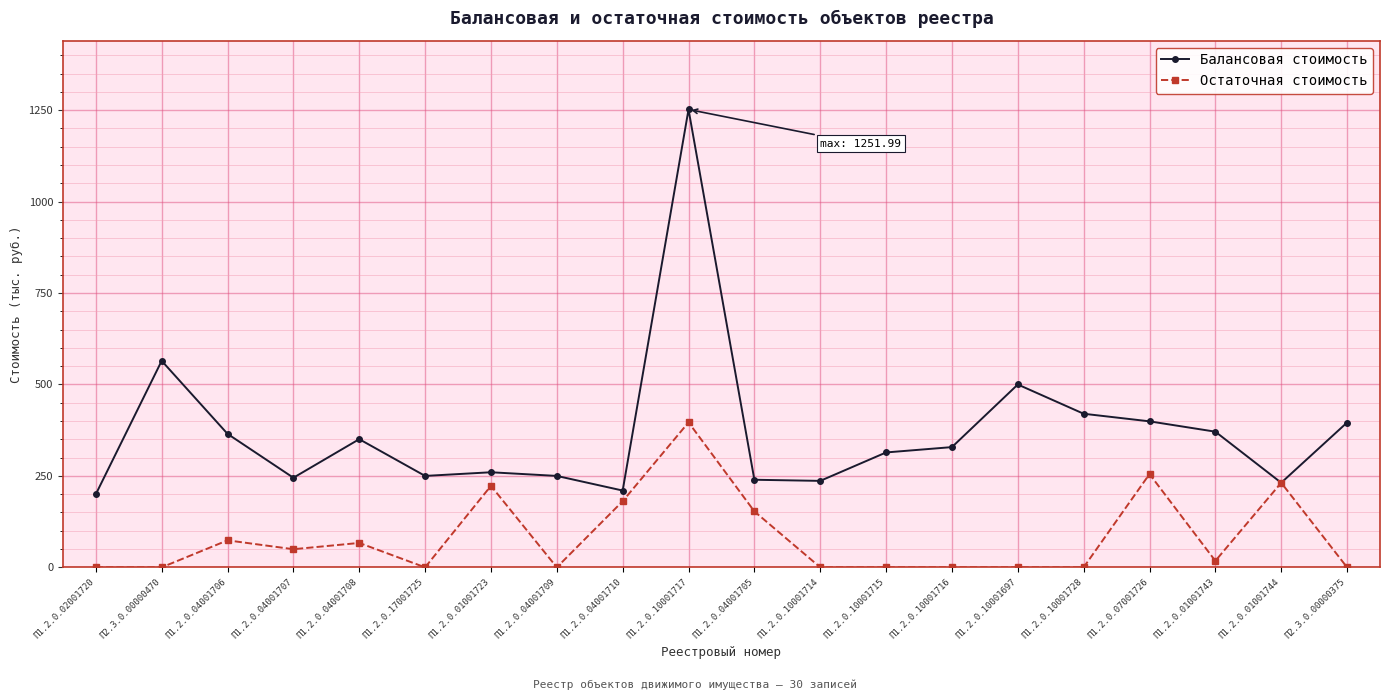

Which series has the largest range (max minus min)?

Балансовая стоимость